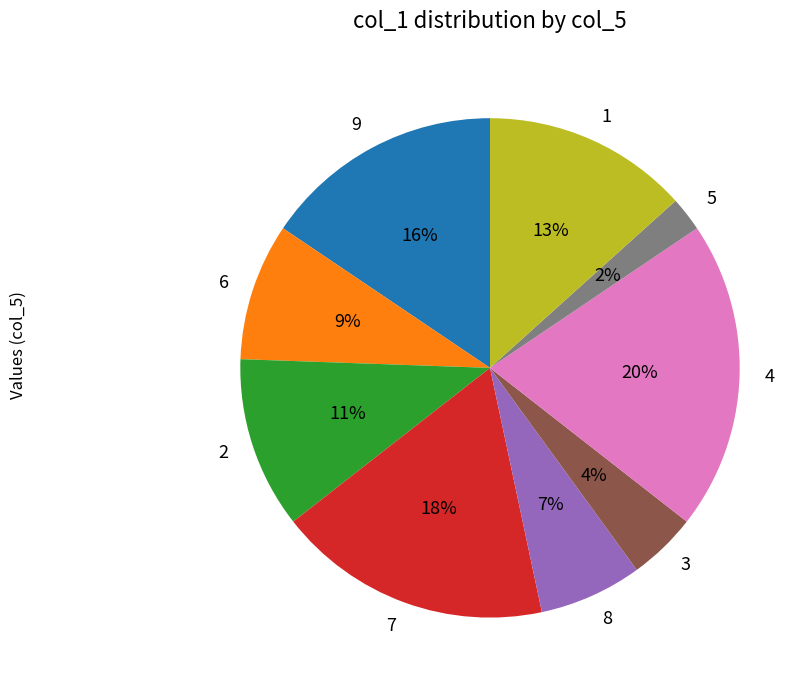

True or false: 7 accounts for 18% of the total.

True